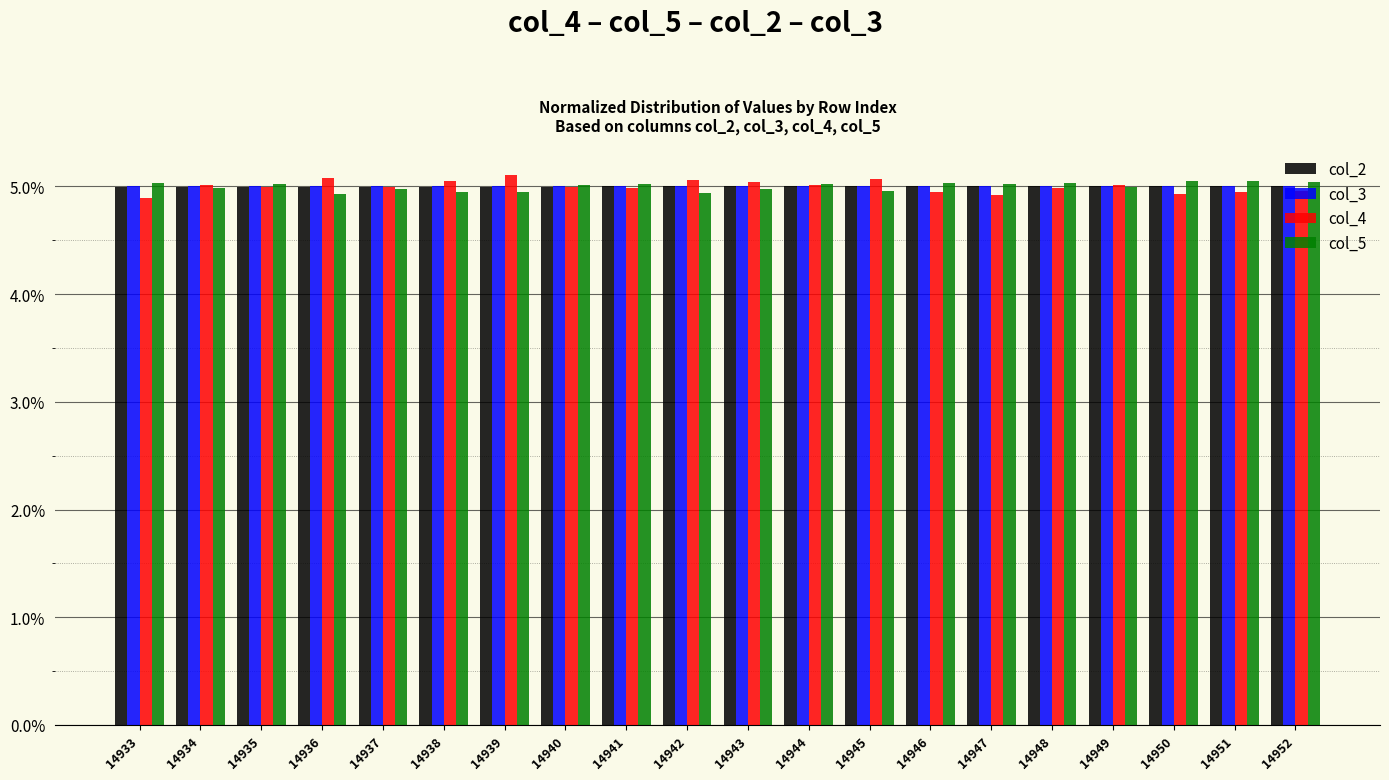

What is the sum of the col_4 values at 14948 and 14939?

10.1